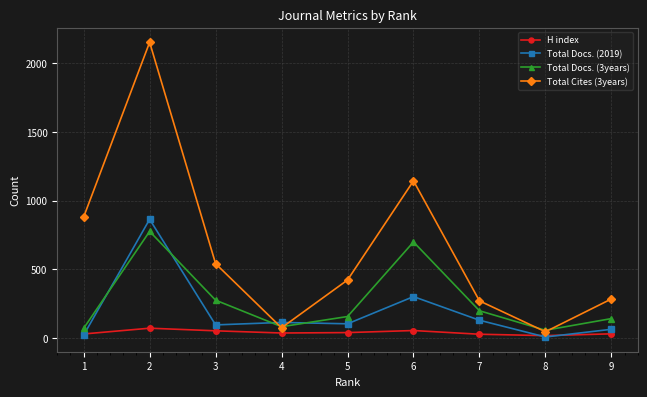

Read the Total Docs. (2019) value at 6, to the nearest 50.

300